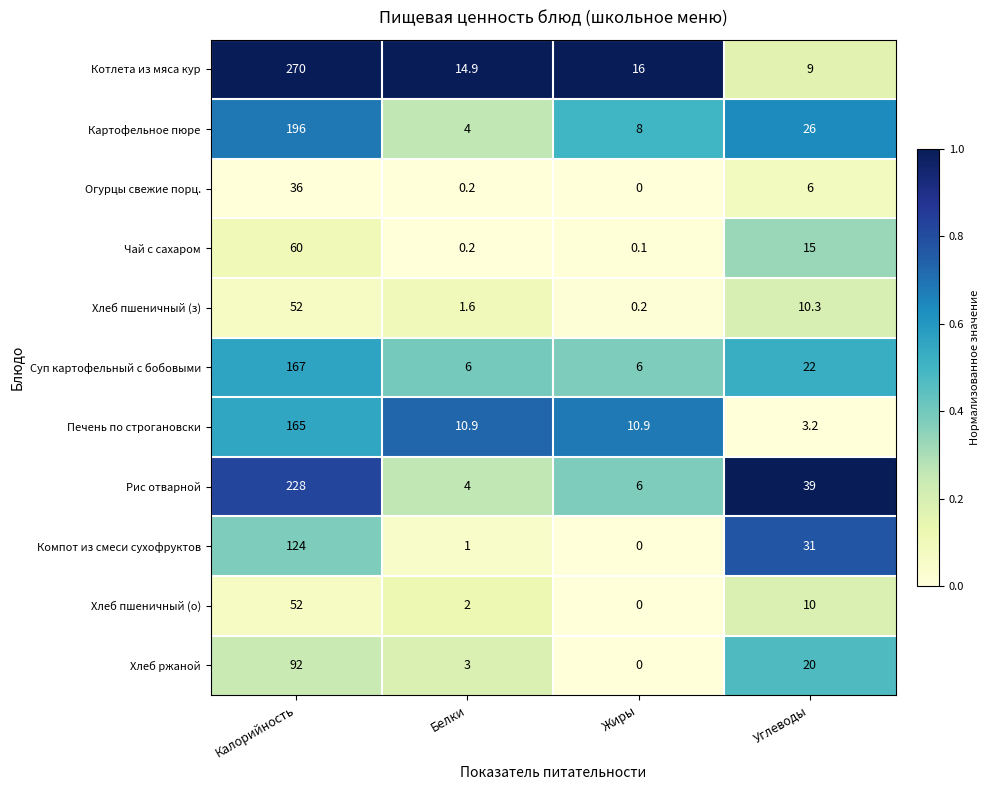

Which category has the highest value across all series?

Калорийность